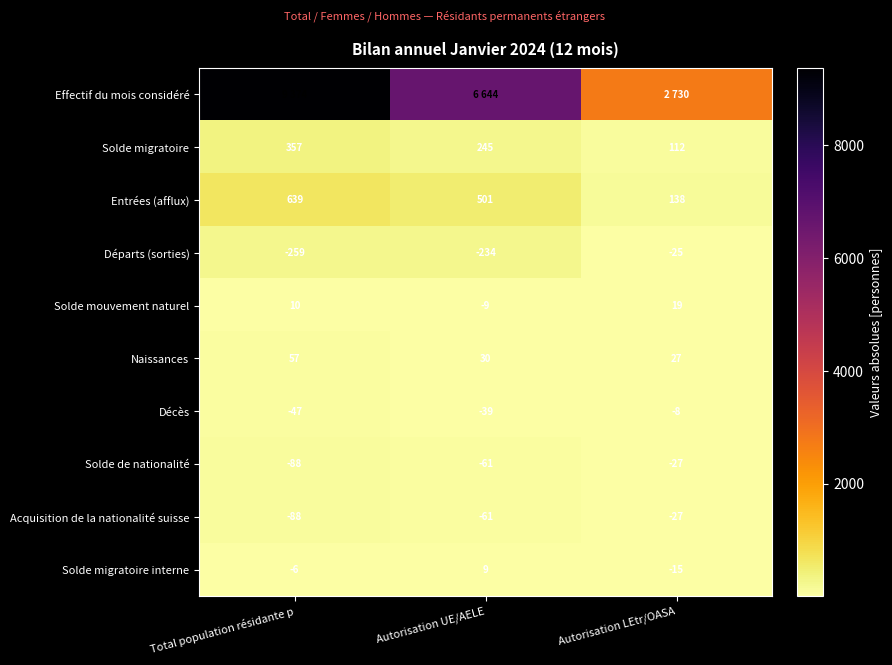

Rank the categories by Entrées (afflux) value from highest to lowest.

Total population résidante p, Autorisation UE/AELE, Autorisation LEtr/OASA